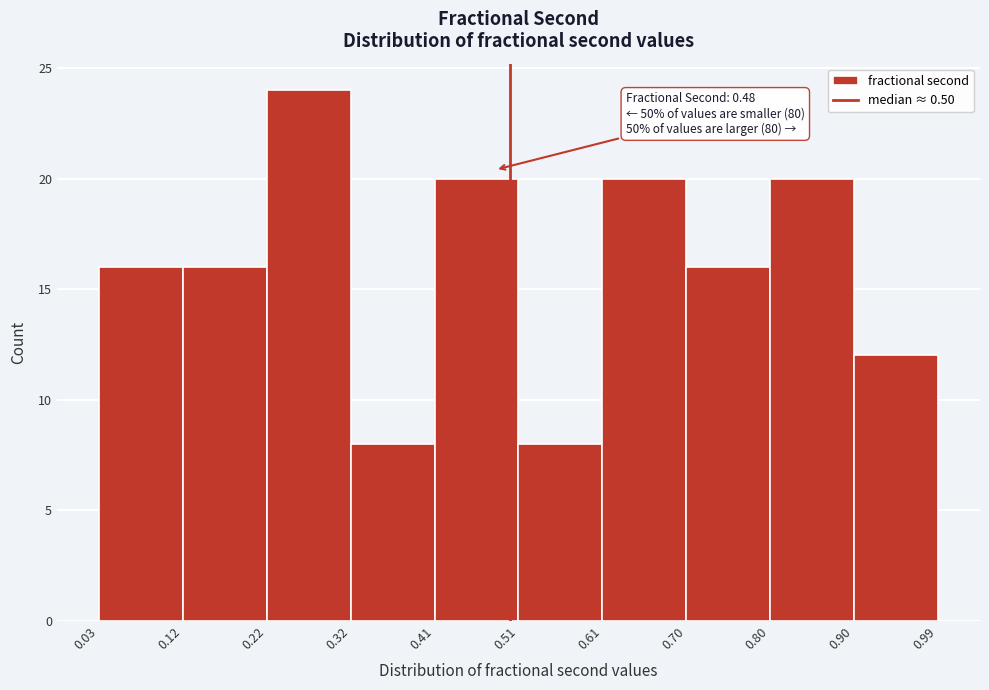

Which range on the x-axis has the tallest bar?

0.22 to 0.32